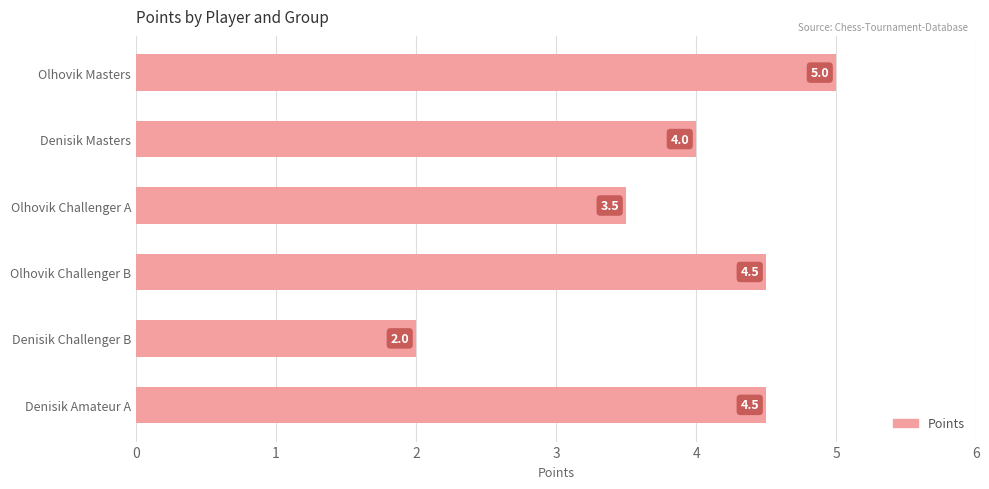

The value at Olhovik Challenger A is 3.5. True or false?

True